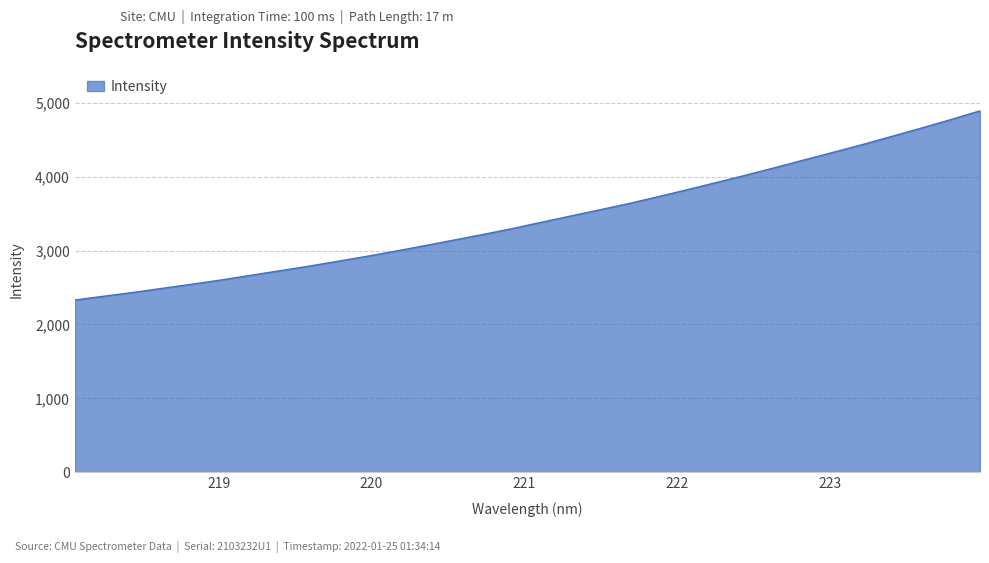

What is the maximum value shown in the chart?

4891.8